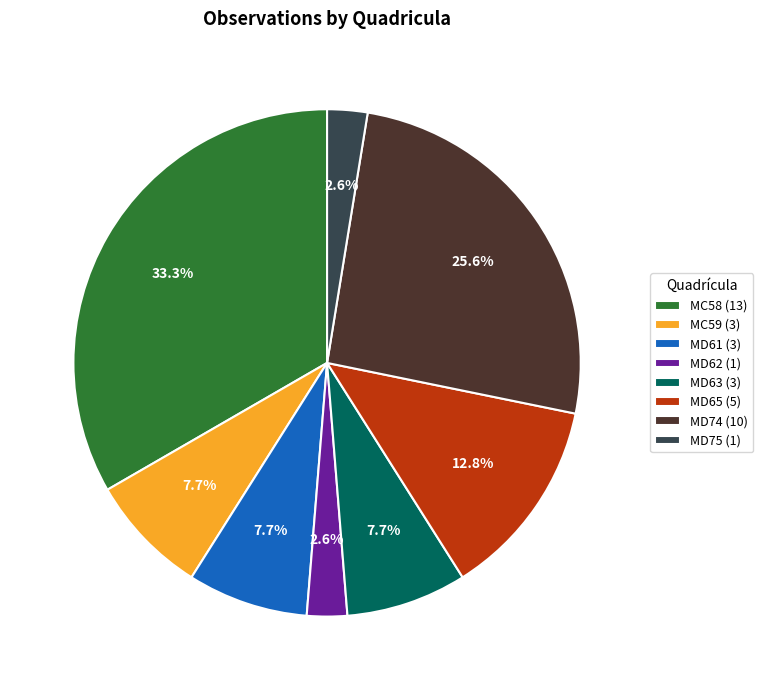

How much of the chart is everything except MC58?

66.7%